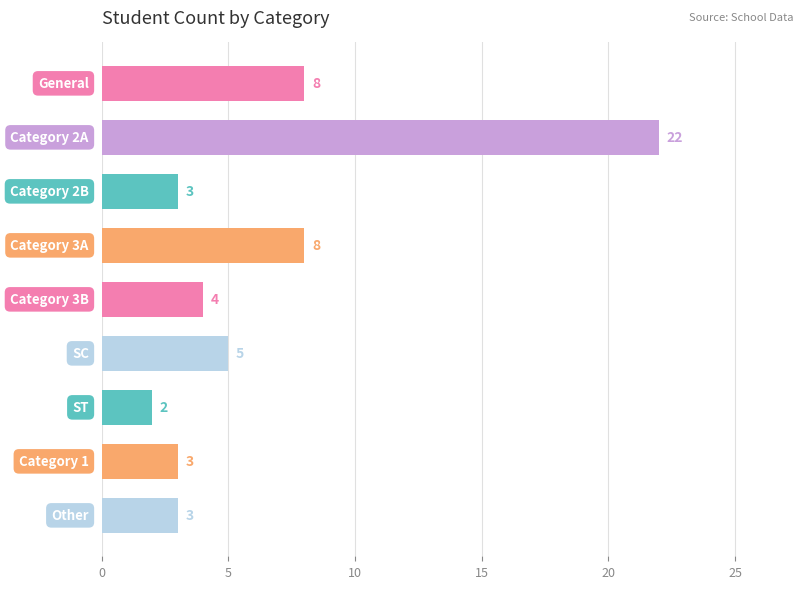

Reading bottom to top, list all the values displayed in this chart.

3	3	2	5	4	8	3	22	8